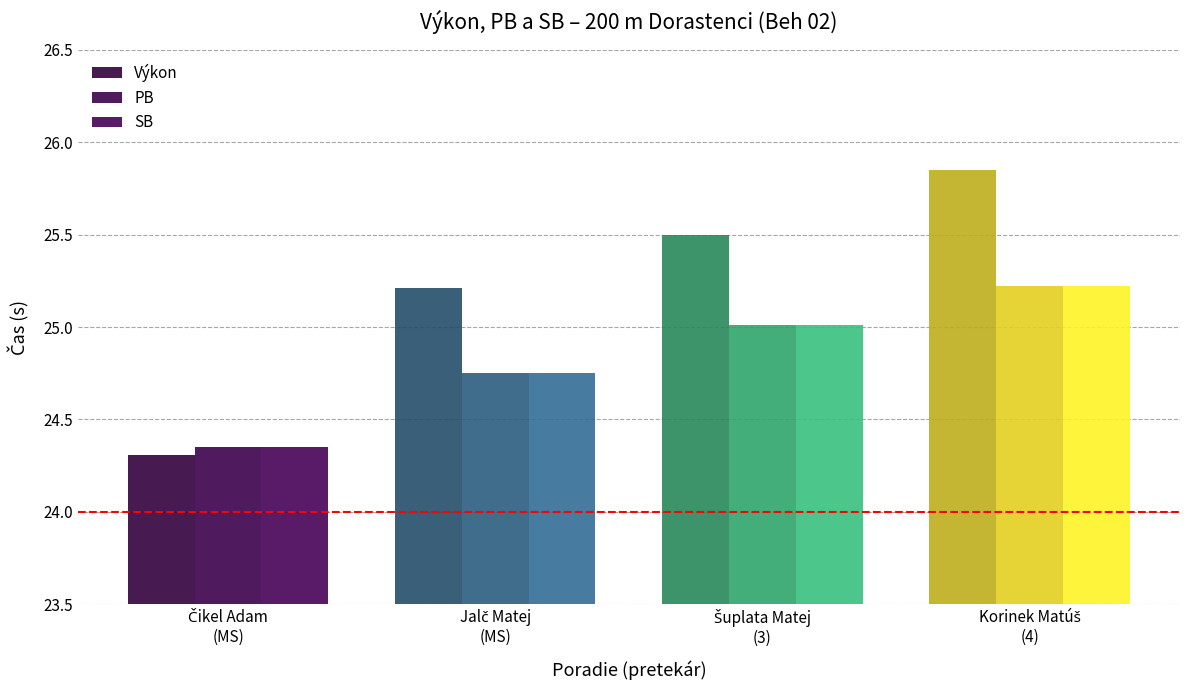

How many data points in PB are above 25?

2